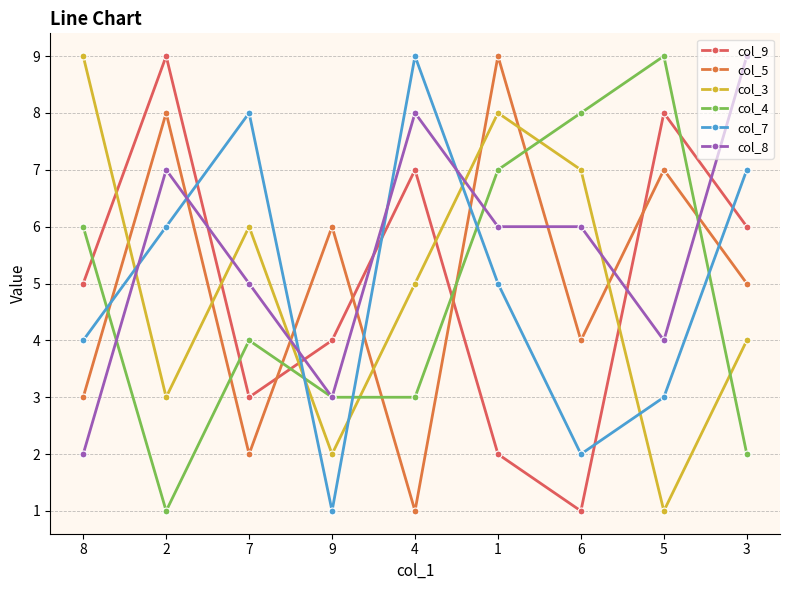

At which label is col_9 closest to 5?

8